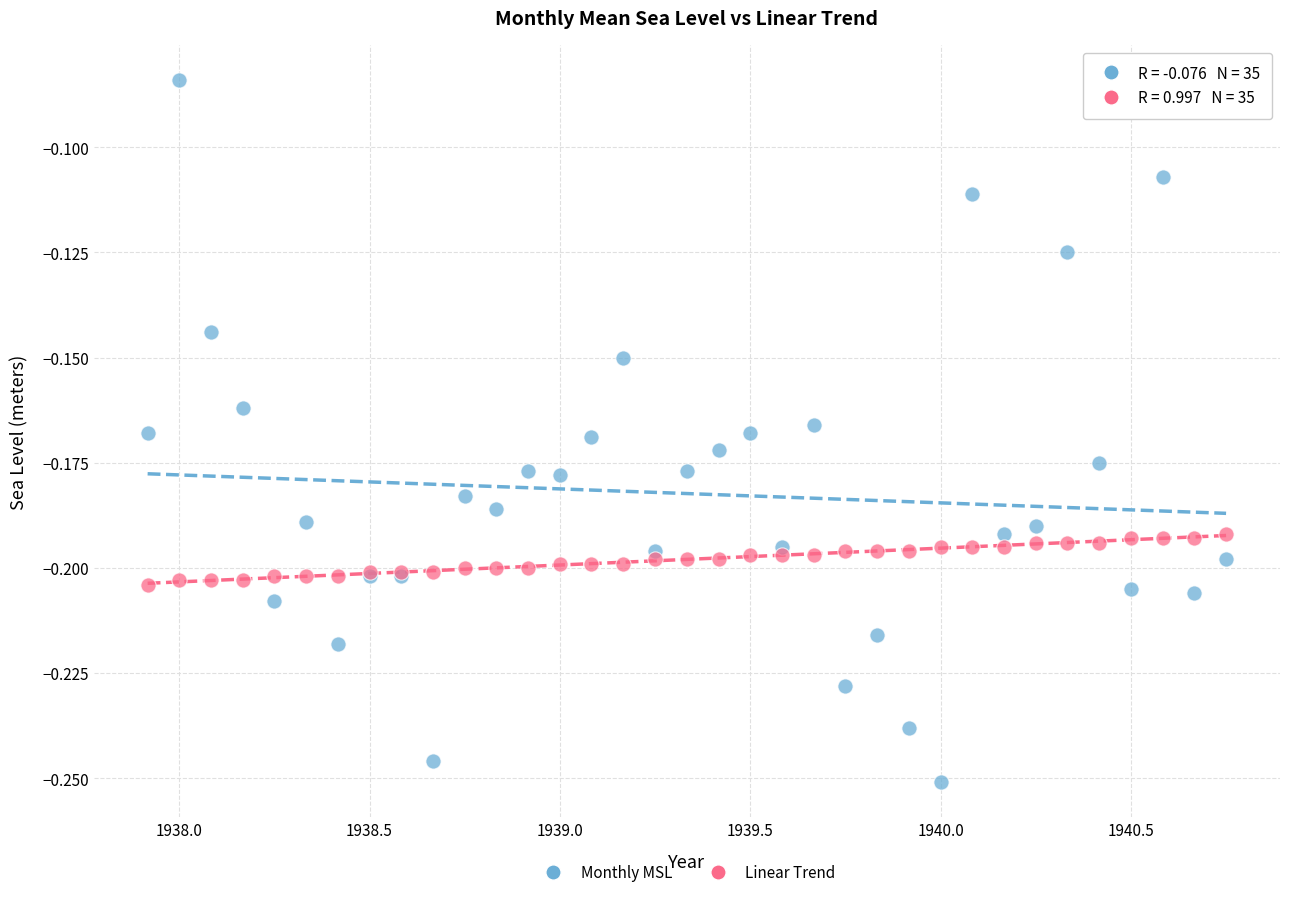

What are all the series names shown in the legend?

Monthly MSL, Linear Trend